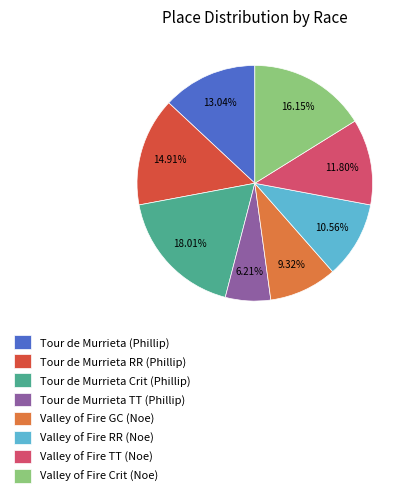

Which category has the smallest portion of the pie?

Tour de Murrieta TT (Phillip)